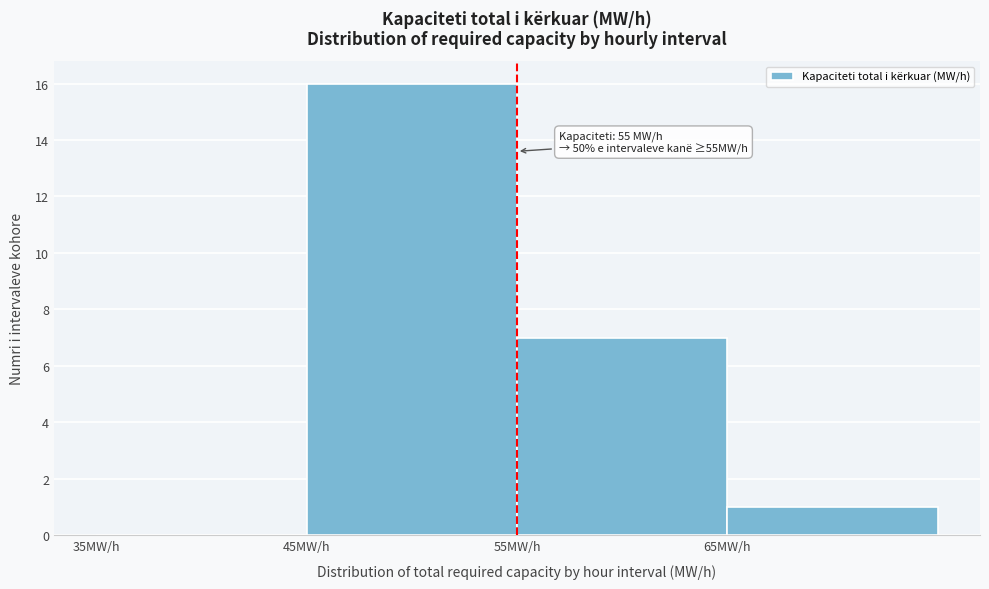

Which range on the x-axis has the tallest bar?

45 to 55